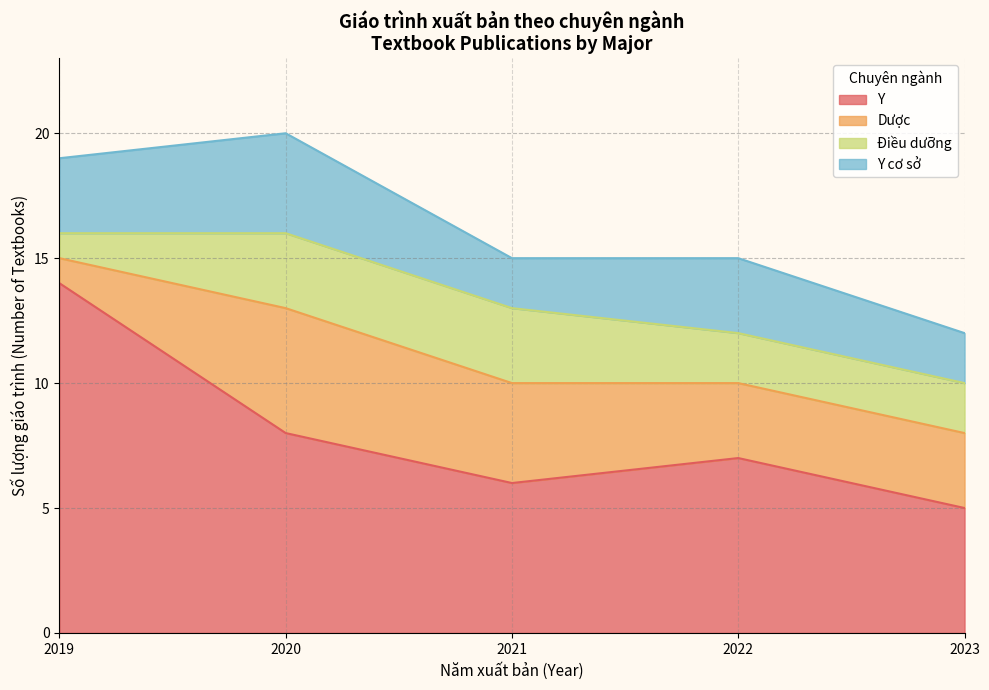

True or false: Dược has more than 2 points higher than both neighbors.

False